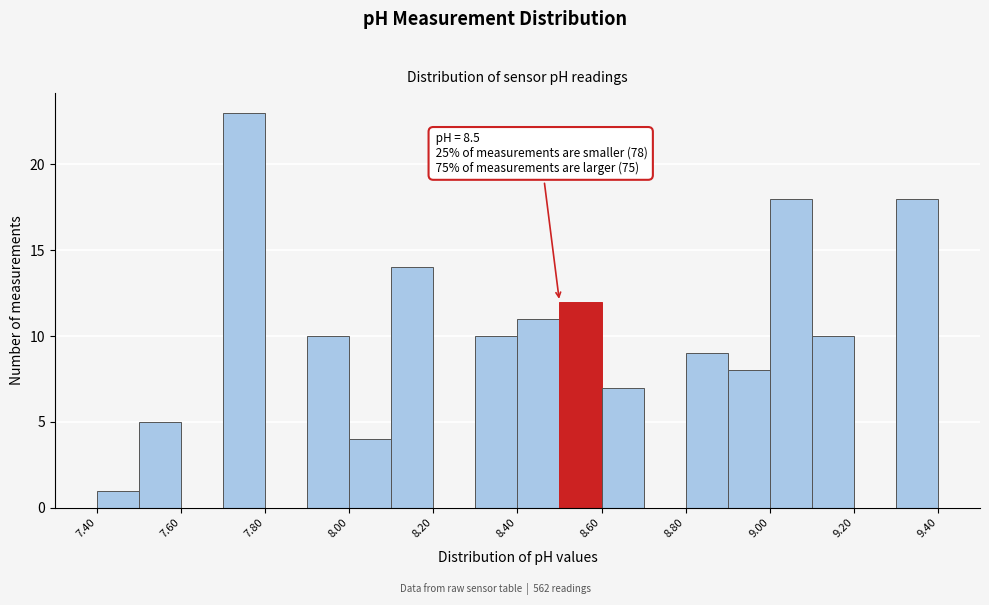

Over which range of the x-axis is the bar tallest?

7.7 to 7.8